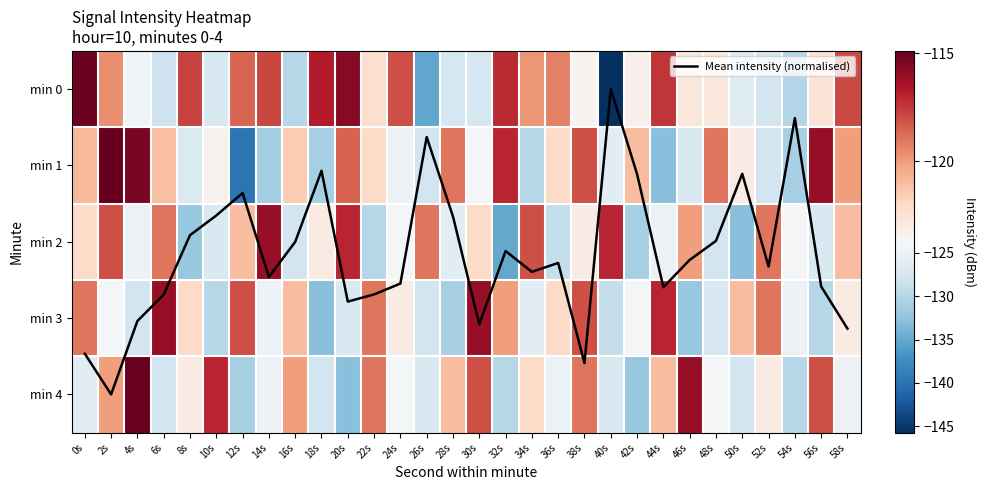

Is it true that min 3 equals -122.0 at 8s?

True